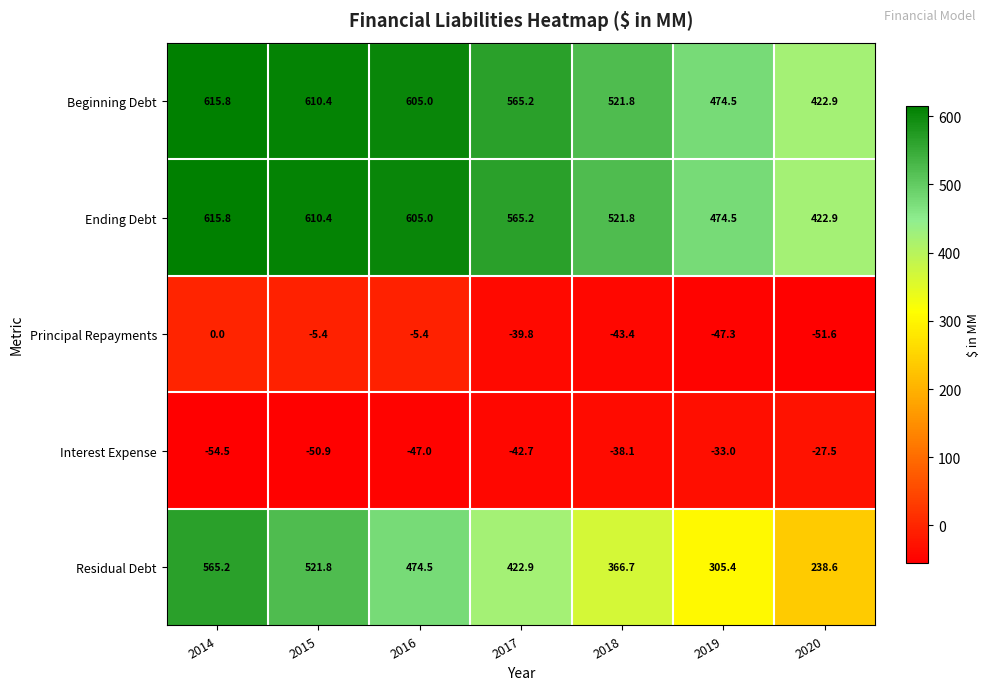

Is the value of Interest Expense at 2016 greater than the value of Beginning Debt at 2014?

No